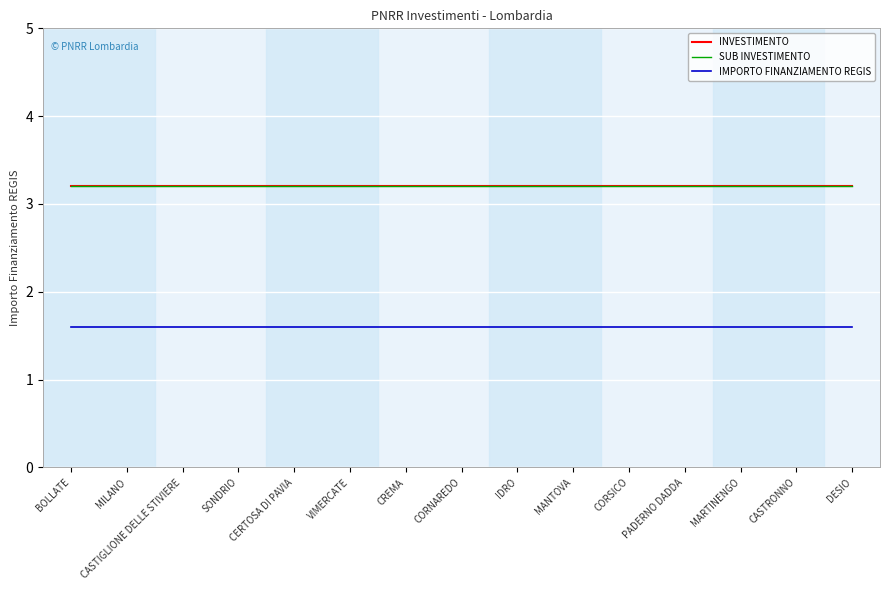

Is this an area chart (filled region under the line)?

No